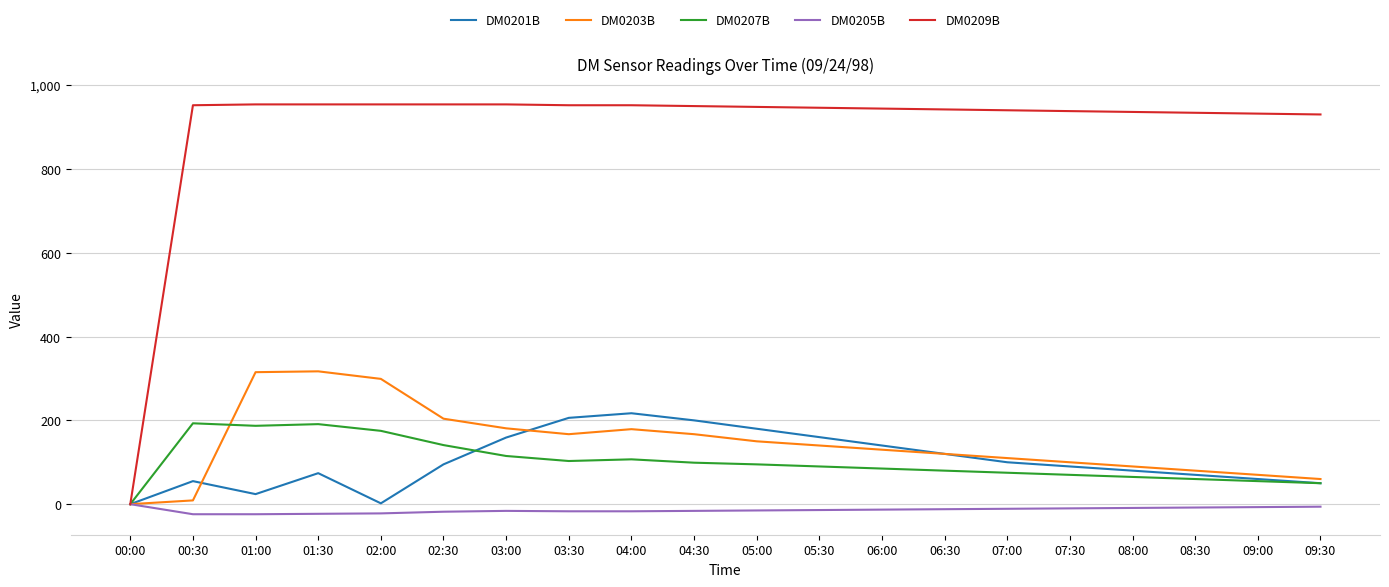

True or false: DM0205B has a value of -16 at 03:00.

True